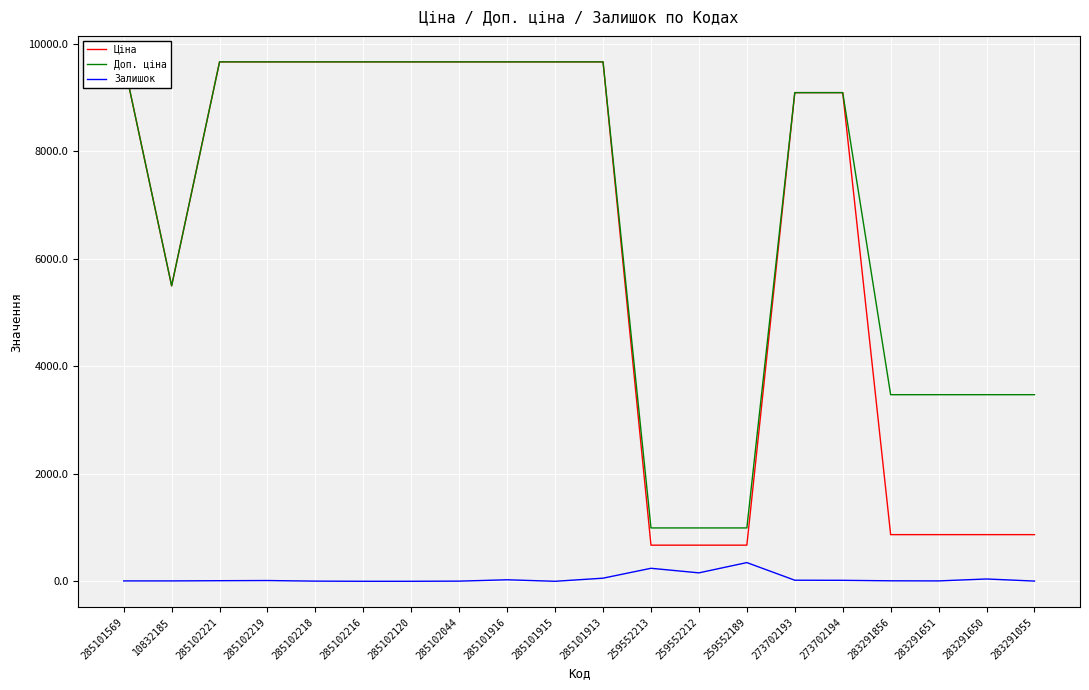

Where is Доп. ціна nearest to the value 5328?

10832185